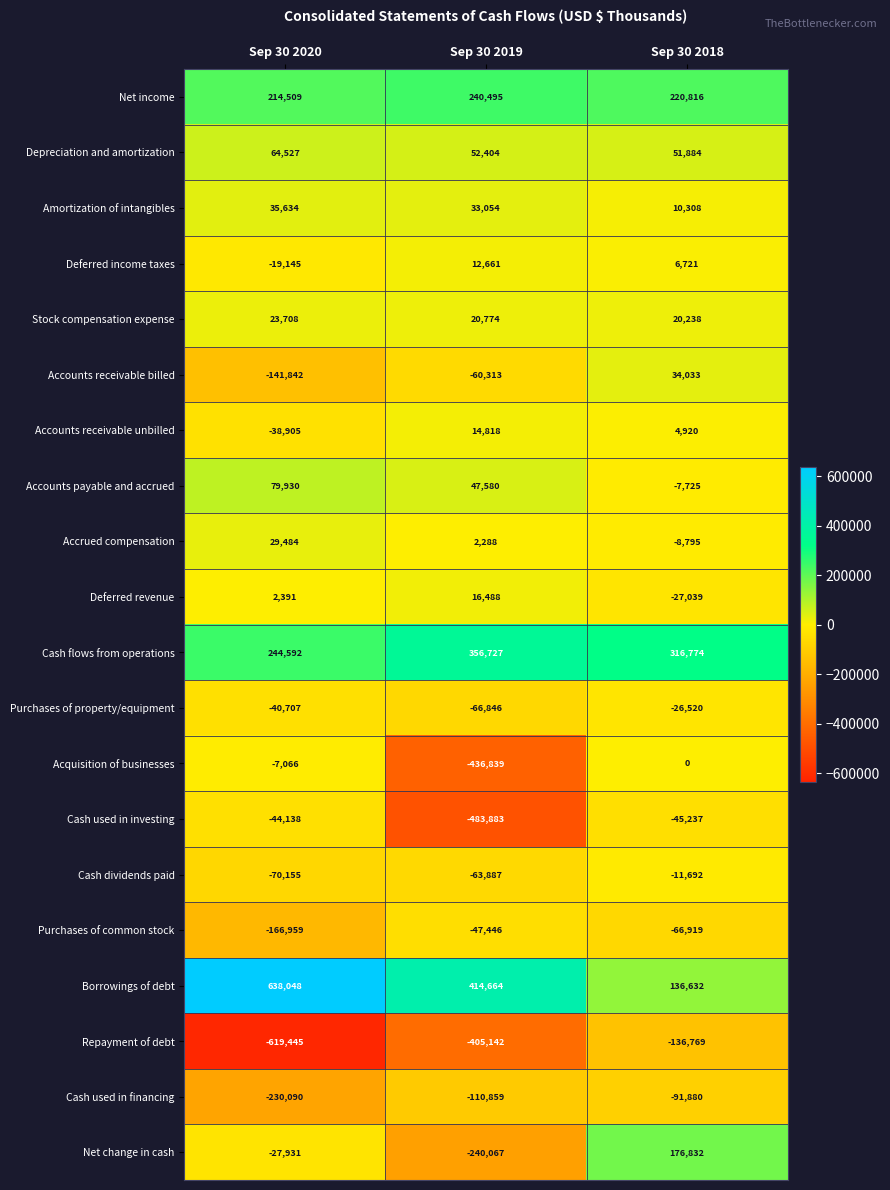

Is it true that Depreciation and amortization equals 13421 at Sep 30 2018?

False